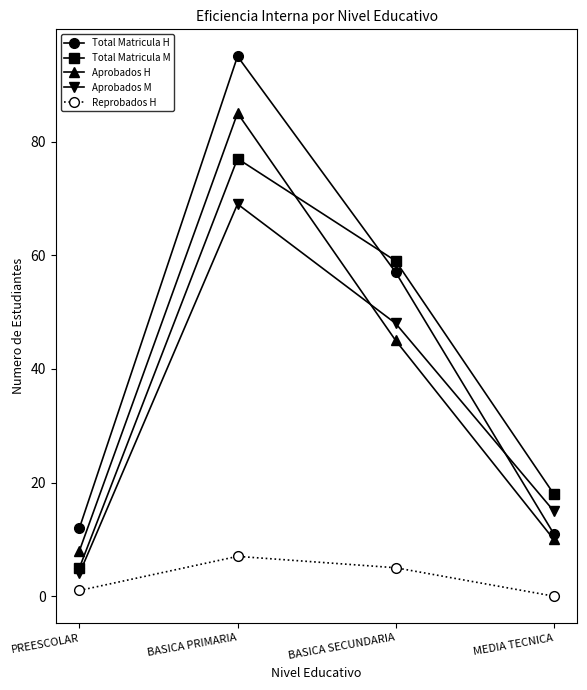

What is the sum of all Aprobados M values?

136